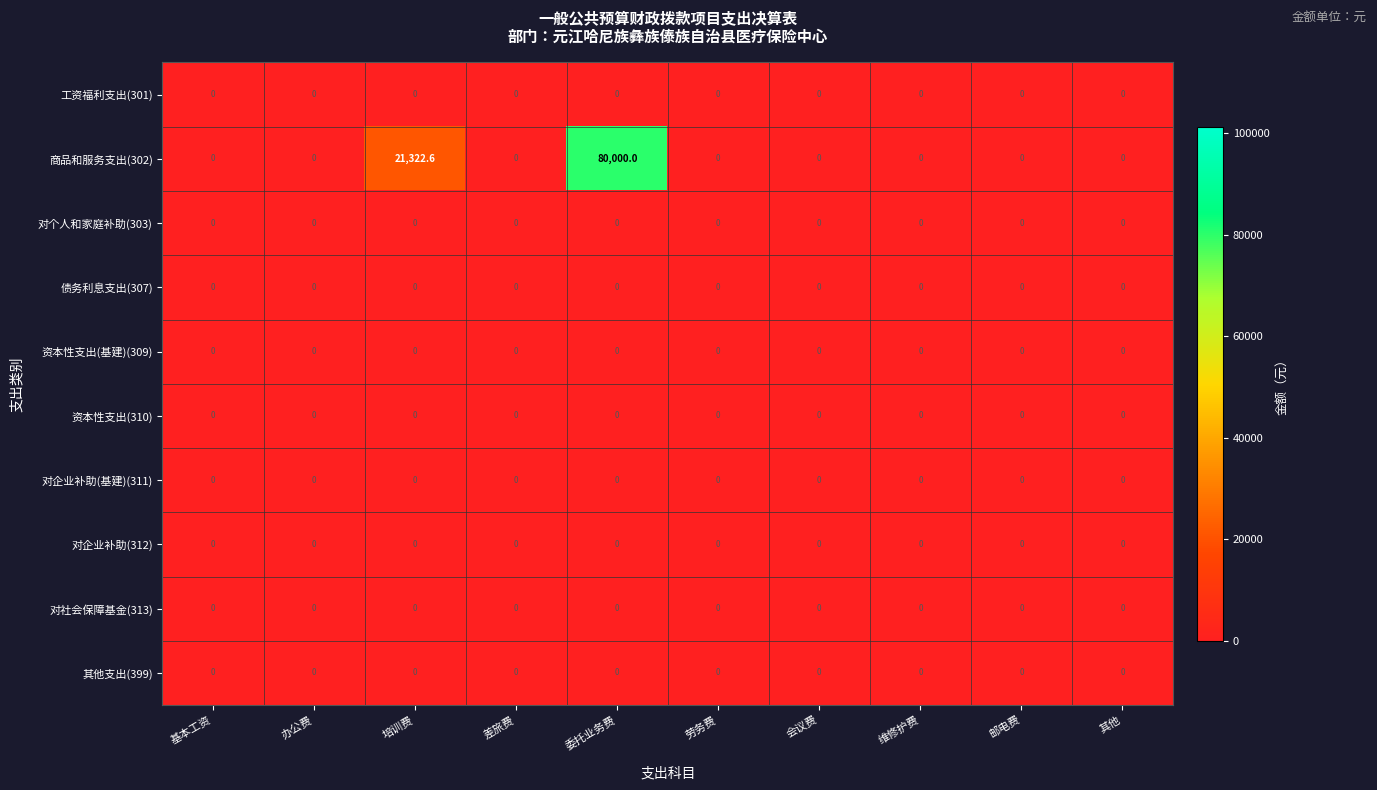

At which category is the sum across all series the highest?

委托业务费